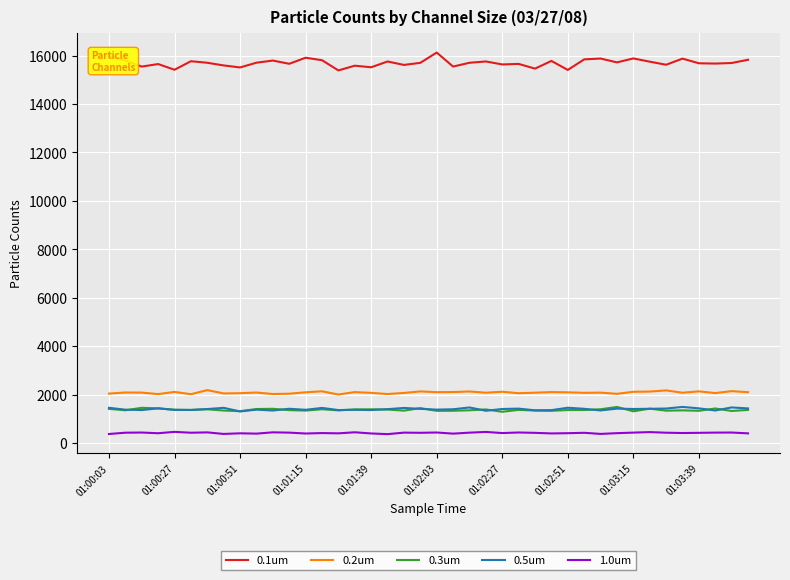

What is the minimum value for 0.5um?

1307